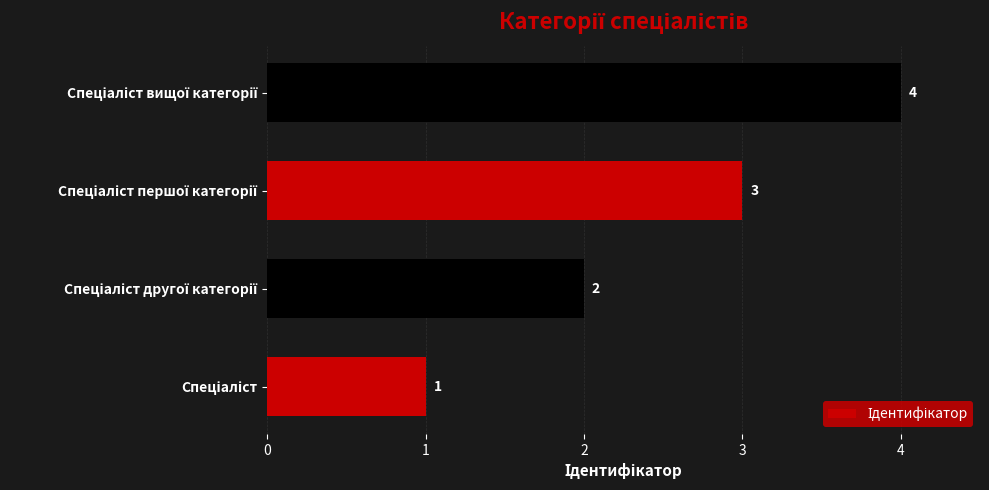

What is the difference between the maximum and minimum values?

3